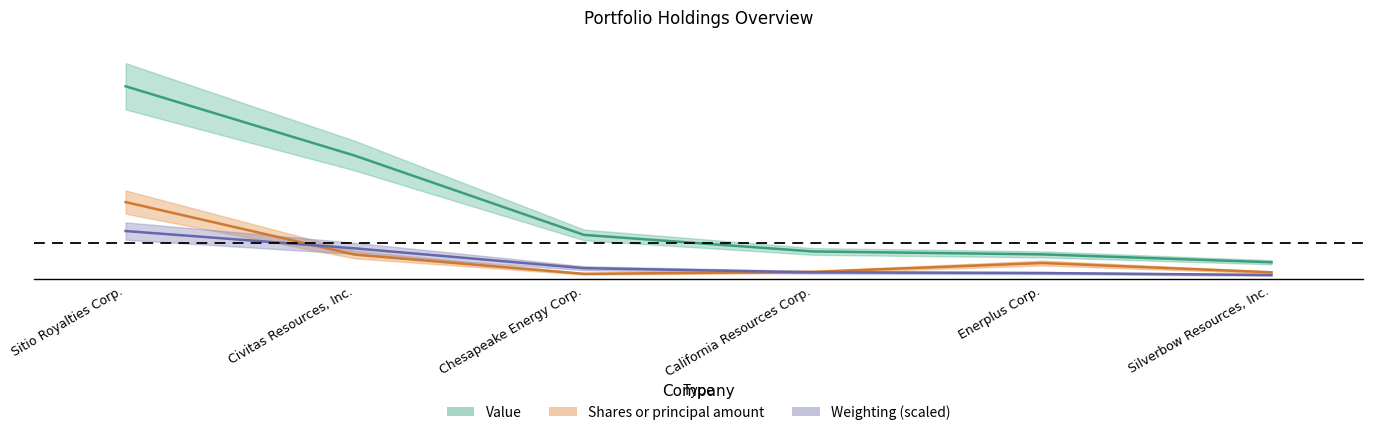

Which series has the widest spread of values?

Value